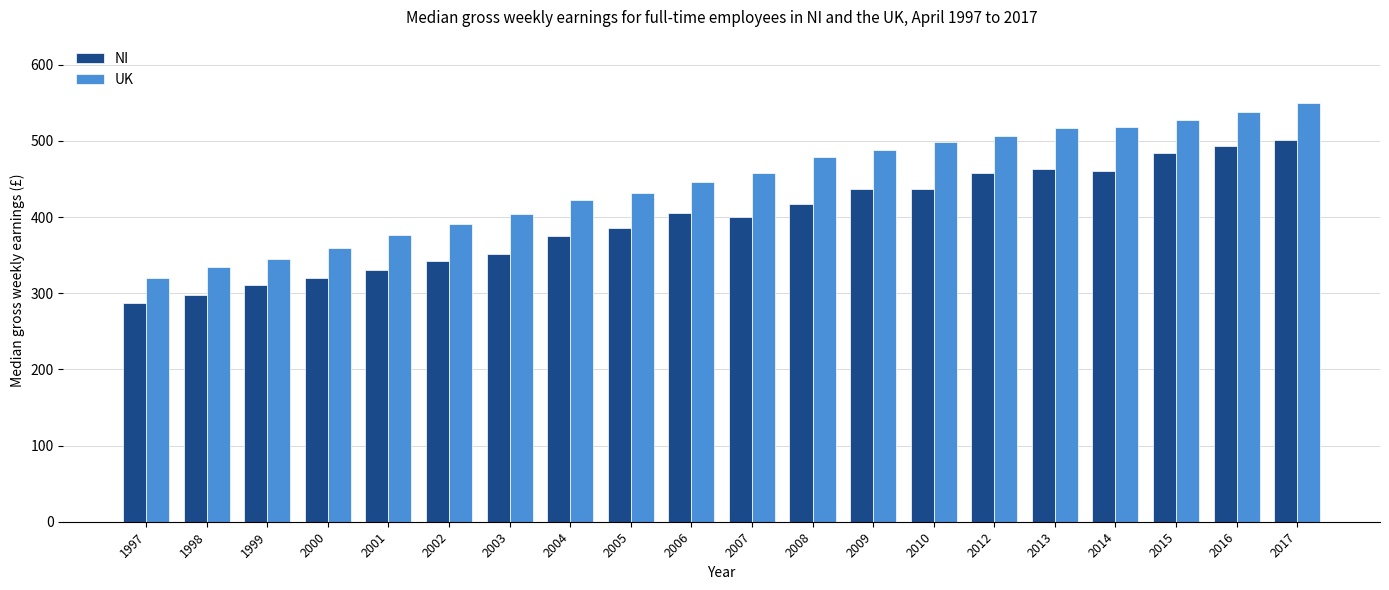

What is the value of the NI bar at the 18th from the left?

484.7